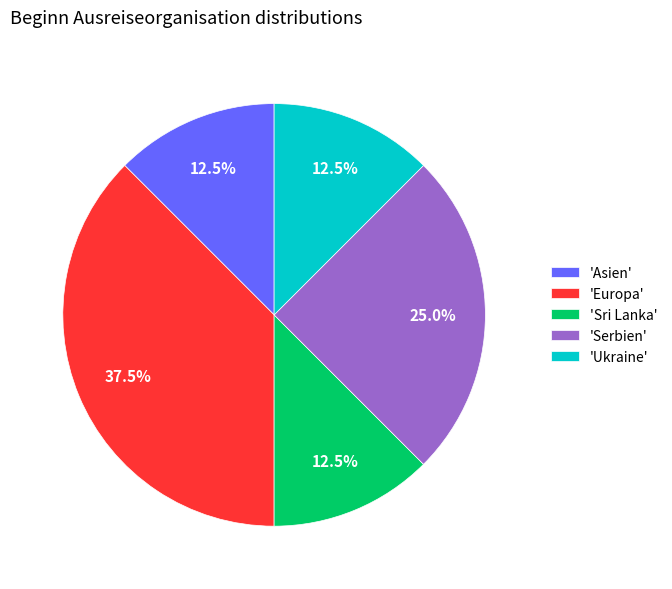

Count the number of slices in the pie.

5